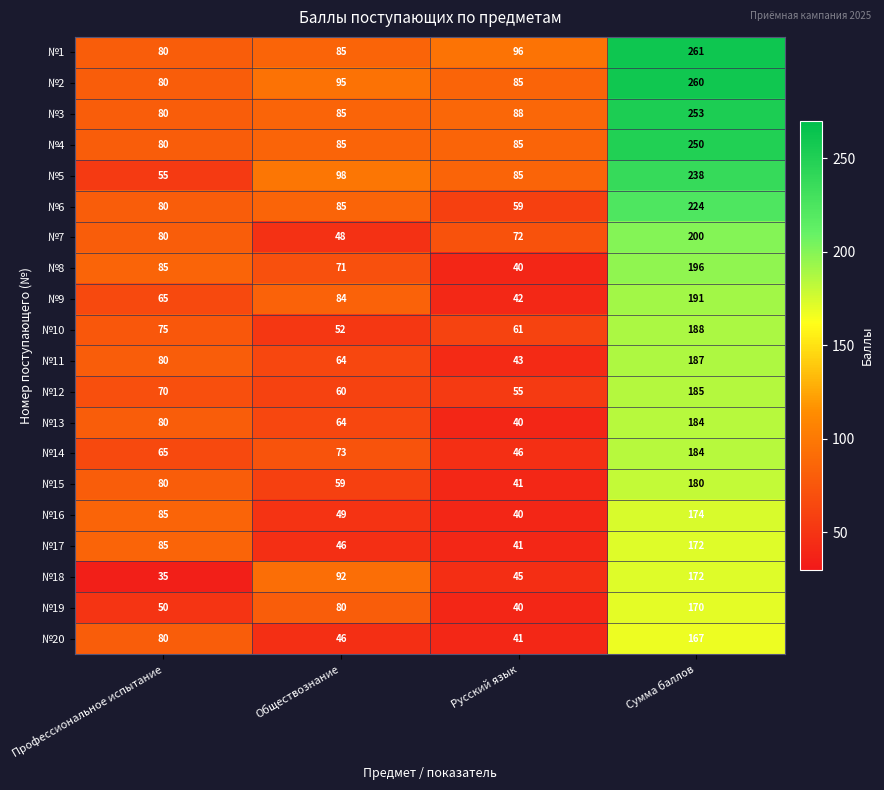

At which category is the sum across all series the highest?

Сумма баллов